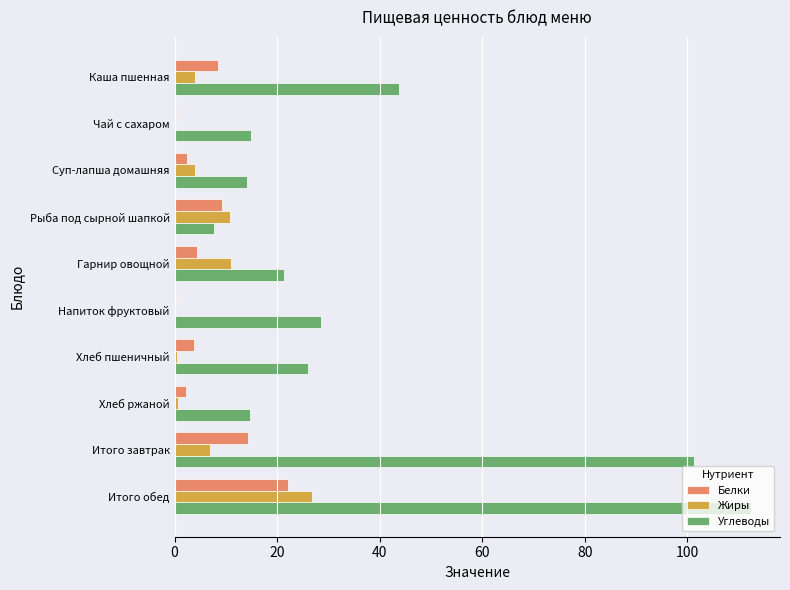

What is the sum of all Белки values?

67.3